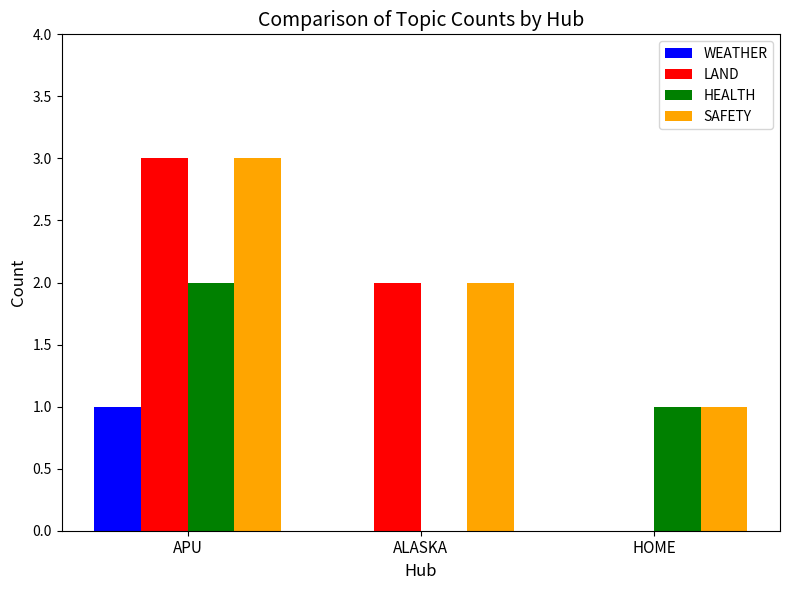

Reading right to left, extract all data points from this chart.

WEATHER: 0	0	1
LAND: 0	2	3
HEALTH: 1	0	2
SAFETY: 1	2	3